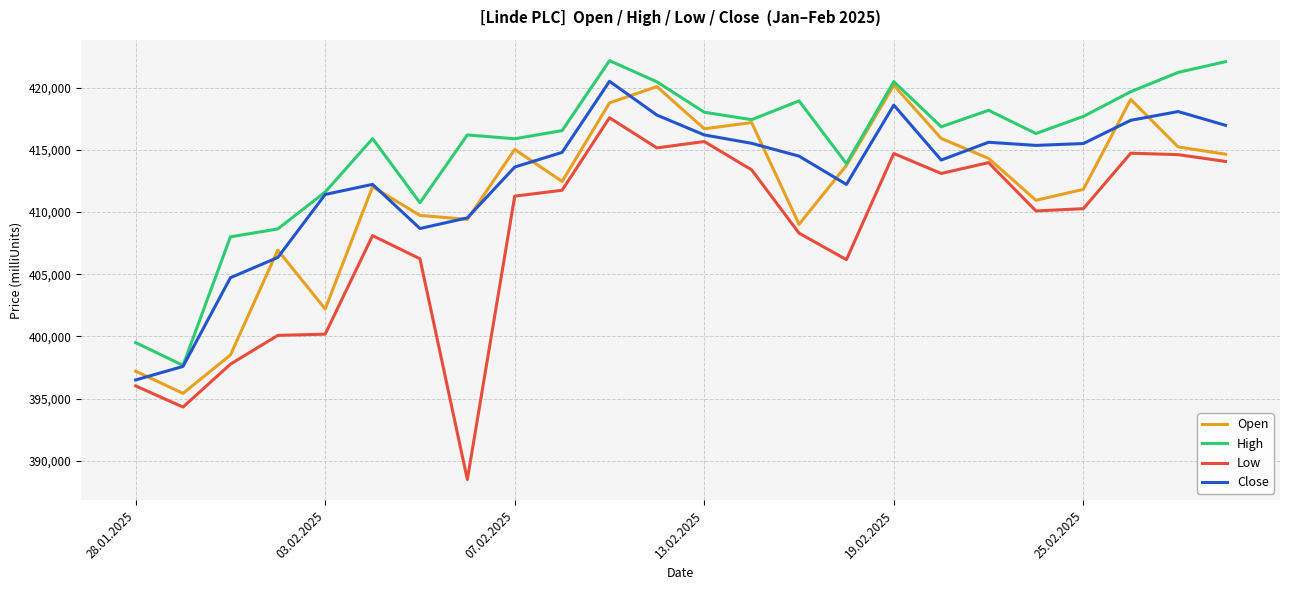

How many distinct data groups are displayed?

4